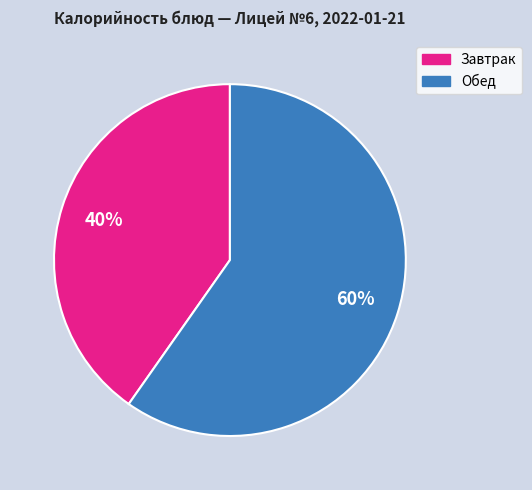

To the nearest percent, what is the average slice percentage?

50%